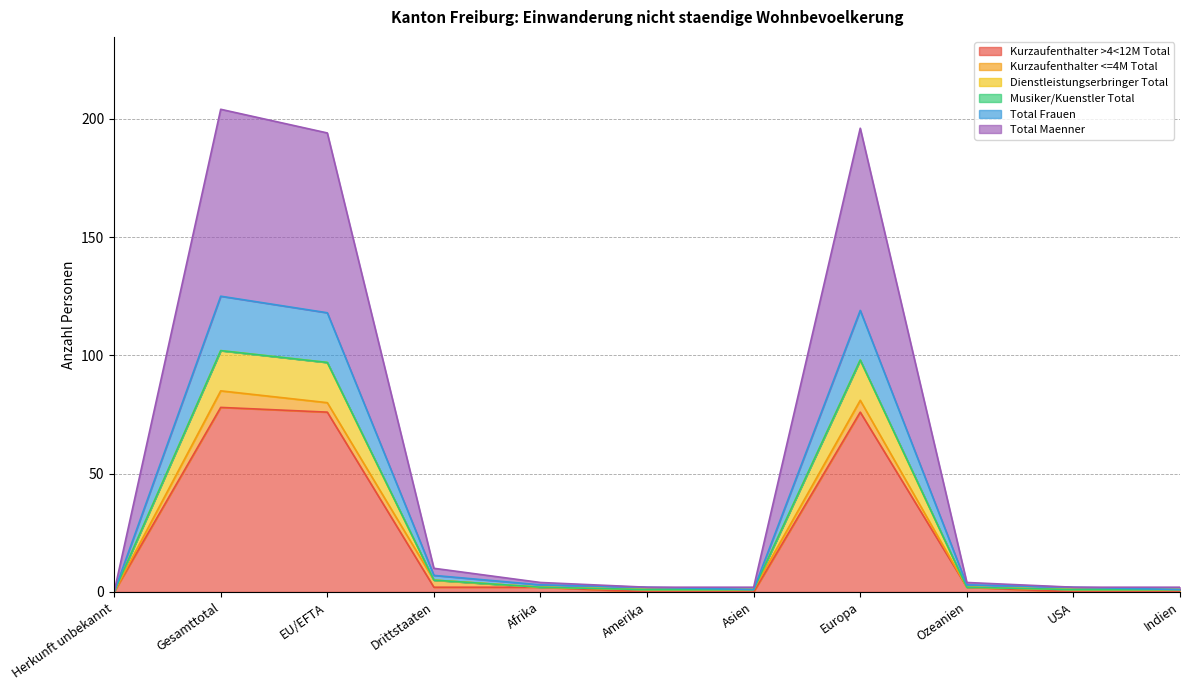

True or false: Kurzaufenthalter >4<12M Total has a value of 42 at Europa.

False